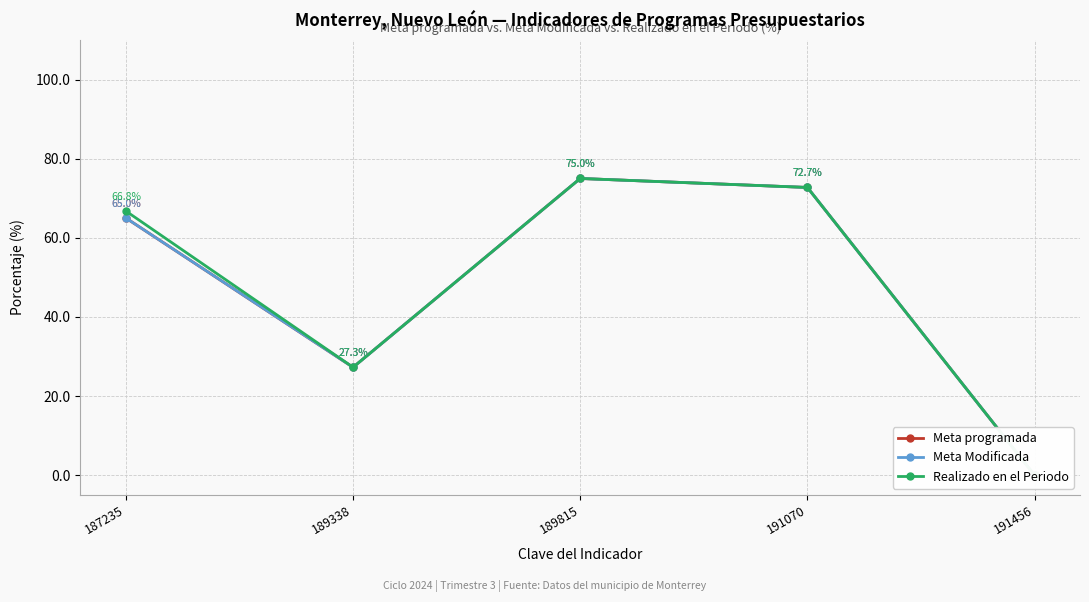

True or false: Meta Modificada has a value of 65.0 at 187235.

True